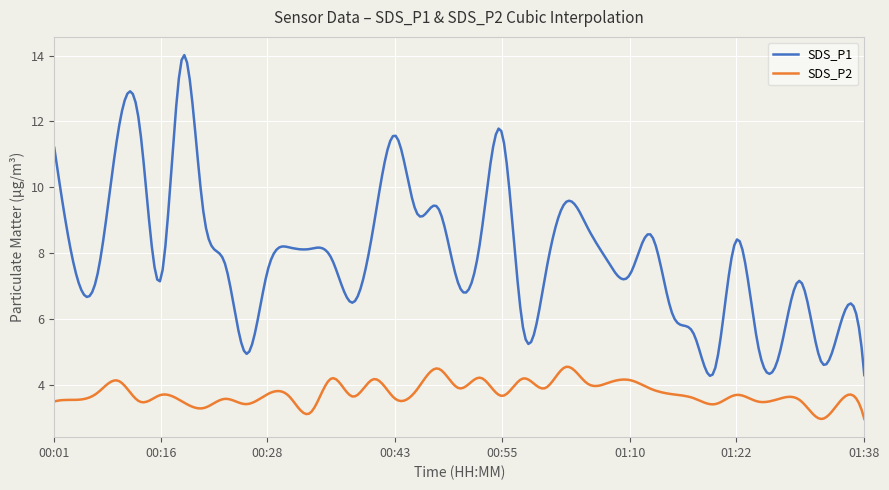

What is the highest value of the SDS_P1 series?

14.0